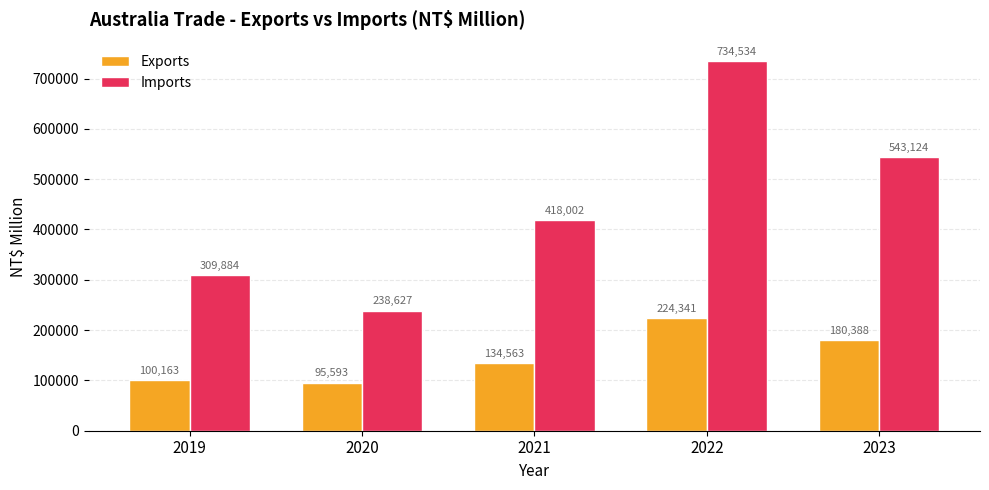

At which label is Exports closest to 159967?

2023